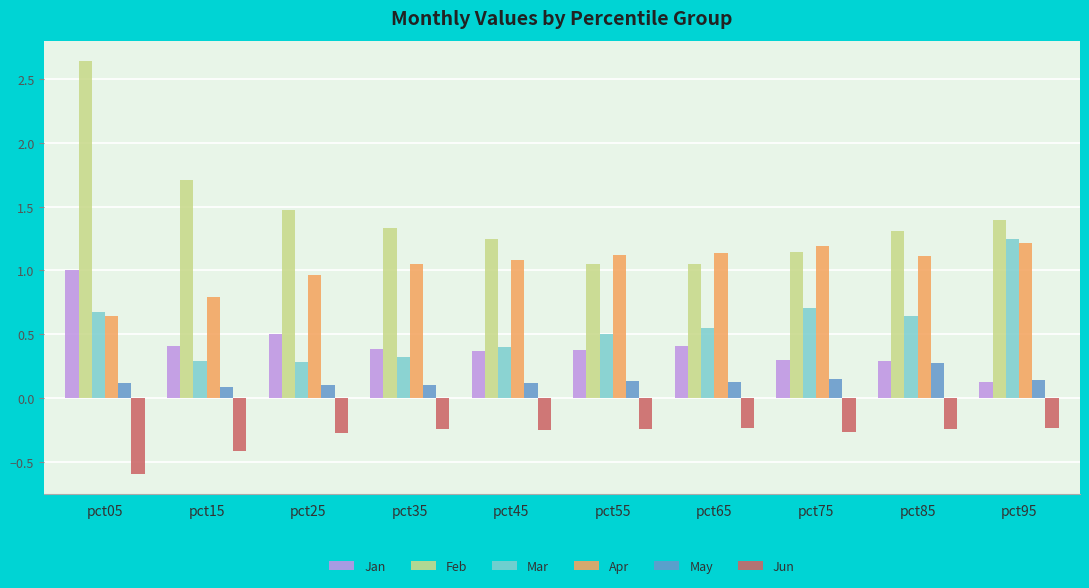

What is the difference between the Mar values at pct35 and pct55?

0.2